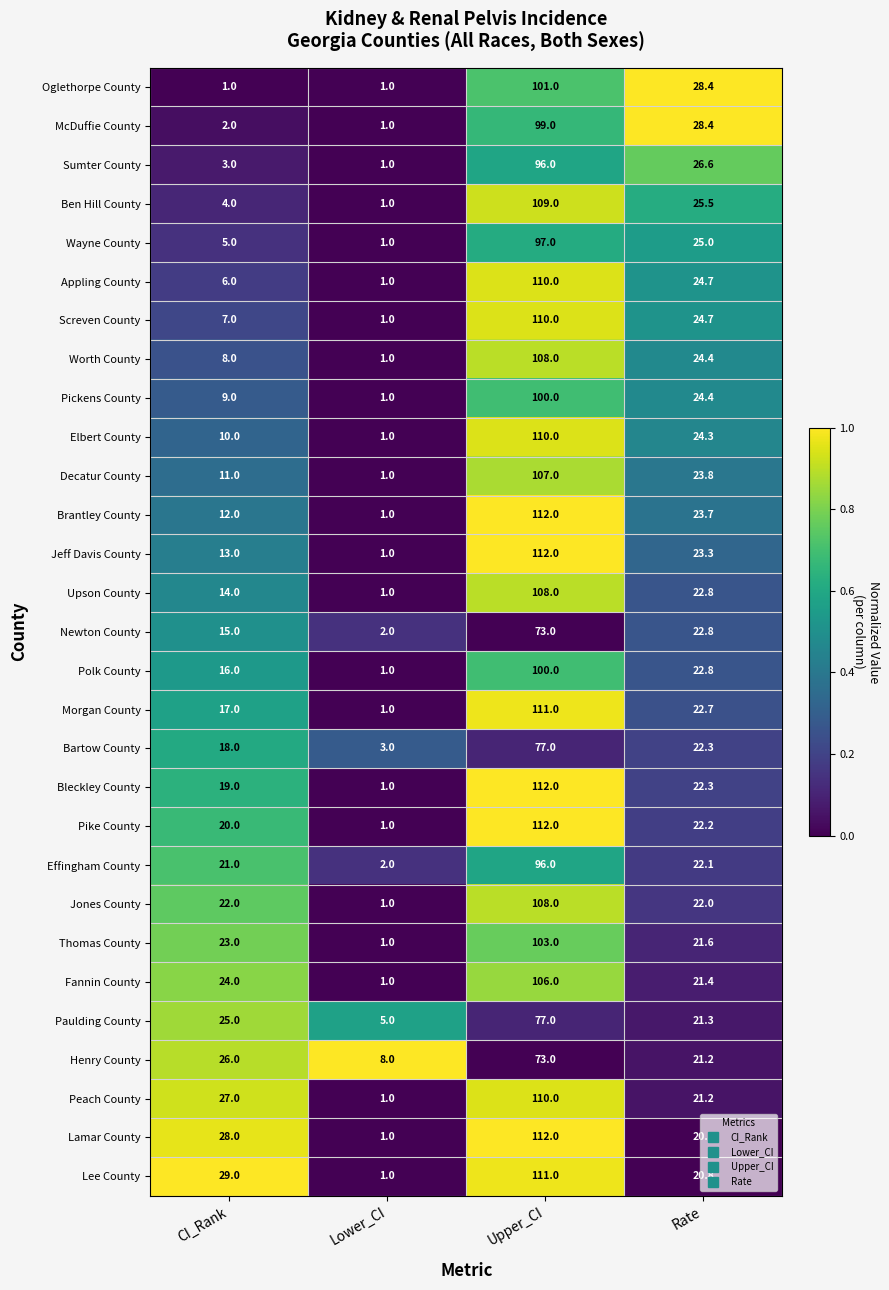

At which label is Paulding County closest to 41?

CI_Rank